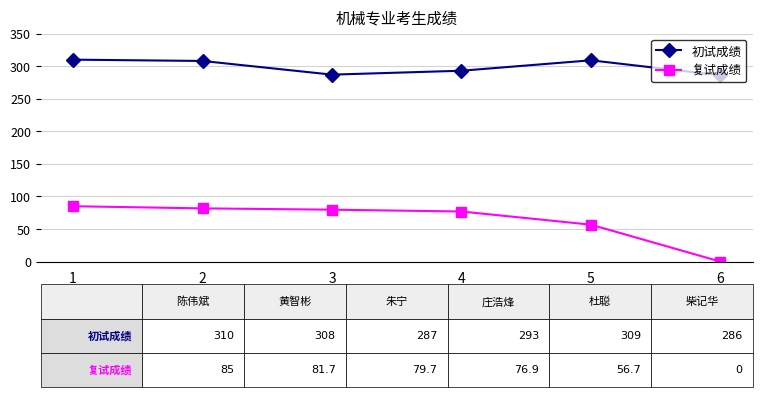

What is the greatest value displayed?

310.0